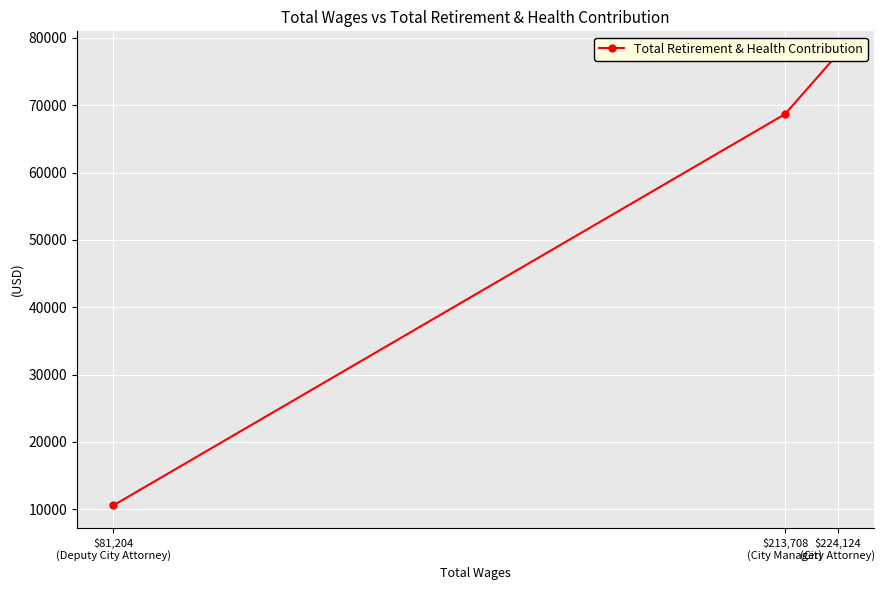

Is it true that the value at $224,124
(City Attorney) is 77628?

True